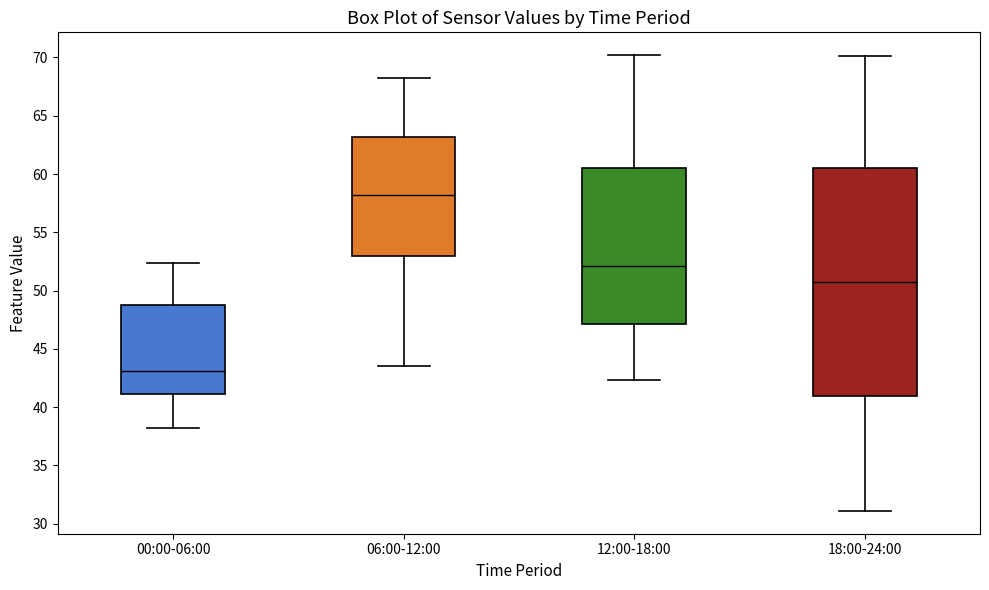

Reading left to right, transcribe this box plot: for each box, give where its median line is, the range the box spans, and where its two whiskers end, as read against the y-axis. The values are not printed on the chart, so give them approximately, as read against the axis.

00:00-06:00: median 43.0, box 41.0 to 49.0, whiskers 38.0 to 52.5
06:00-12:00: median 58.0, box 53.0 to 63.0, whiskers 43.5 to 68.0
12:00-18:00: median 52.0, box 47.0 to 60.5, whiskers 42.5 to 70.0
18:00-24:00: median 51.0, box 41.0 to 60.5, whiskers 31.0 to 70.0